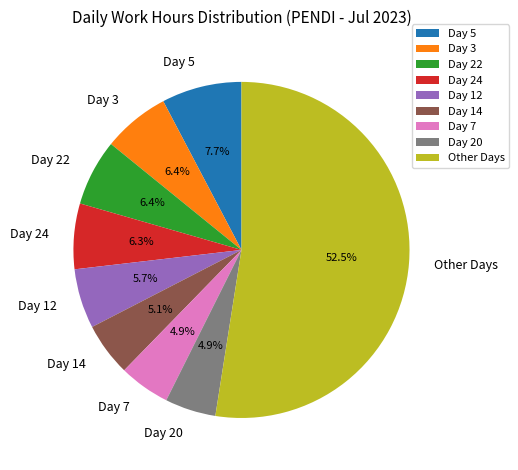

To the nearest percent, what percentage of the pie is Day 14?

5%